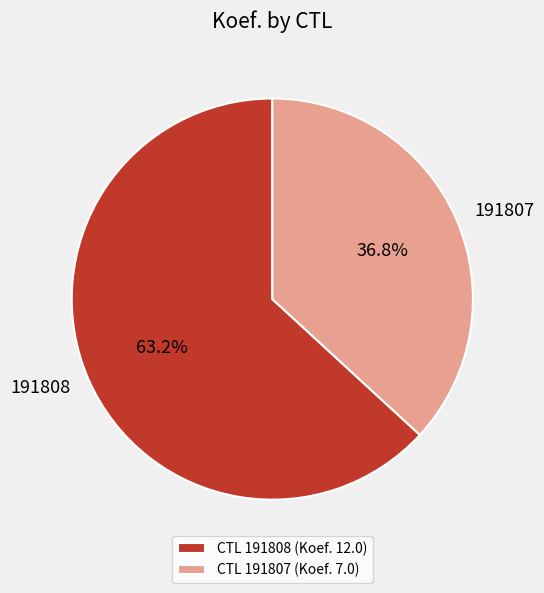

What is the ratio of the value at 191808 to the value at 191807?

1.7